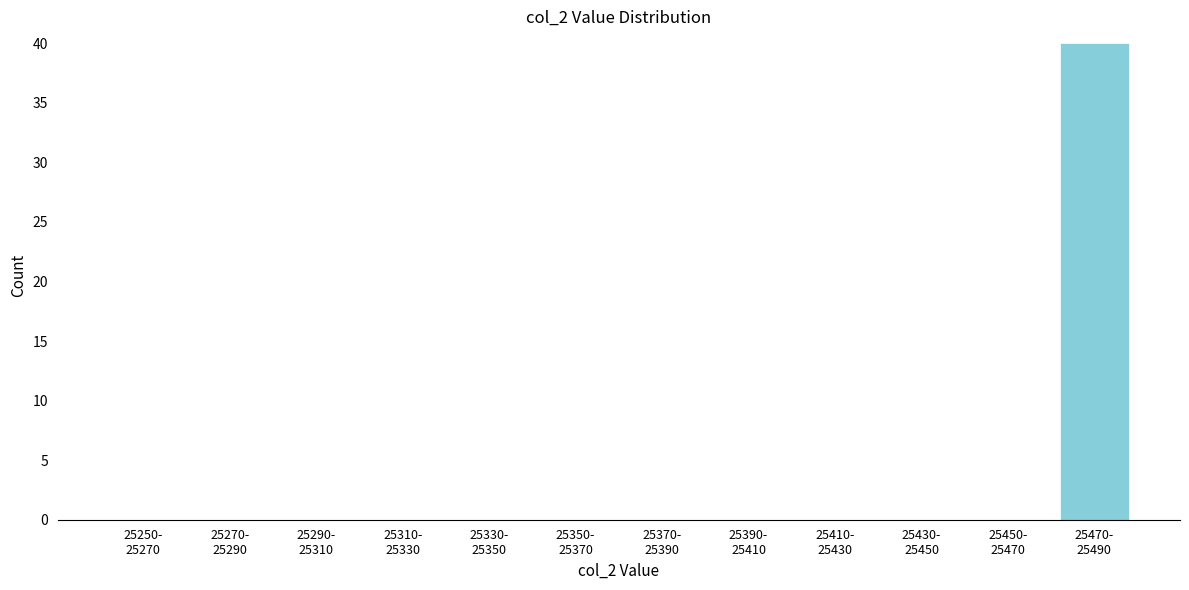

What is the sum of all values?

40